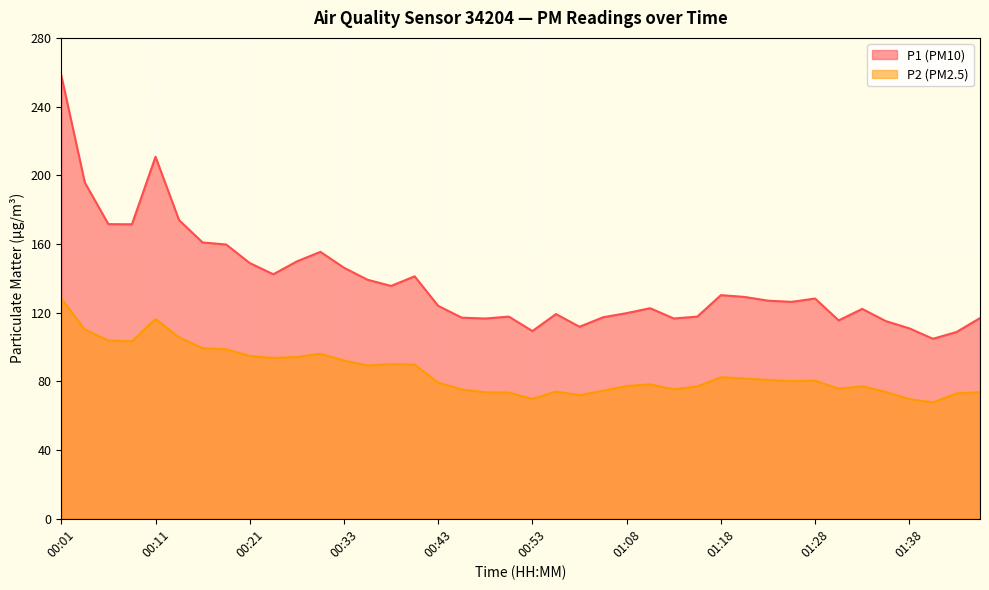

List the labels in order of P1 value, smallest first.

01:41, 01:44, 00:53, 01:38, 00:58, 01:36, 01:31, 00:48, 01:13, 01:49, 00:46, 01:03, 01:16, 00:51, 00:56, 01:08, 01:33, 01:11, 00:43, 01:26, 01:23, 01:28, 01:21, 01:18, 00:38, 00:36, 00:41, 00:23, 00:33, 00:21, 00:26, 00:28, 00:18, 00:16, 00:08, 00:06, 00:13, 00:03, 00:11, 00:01